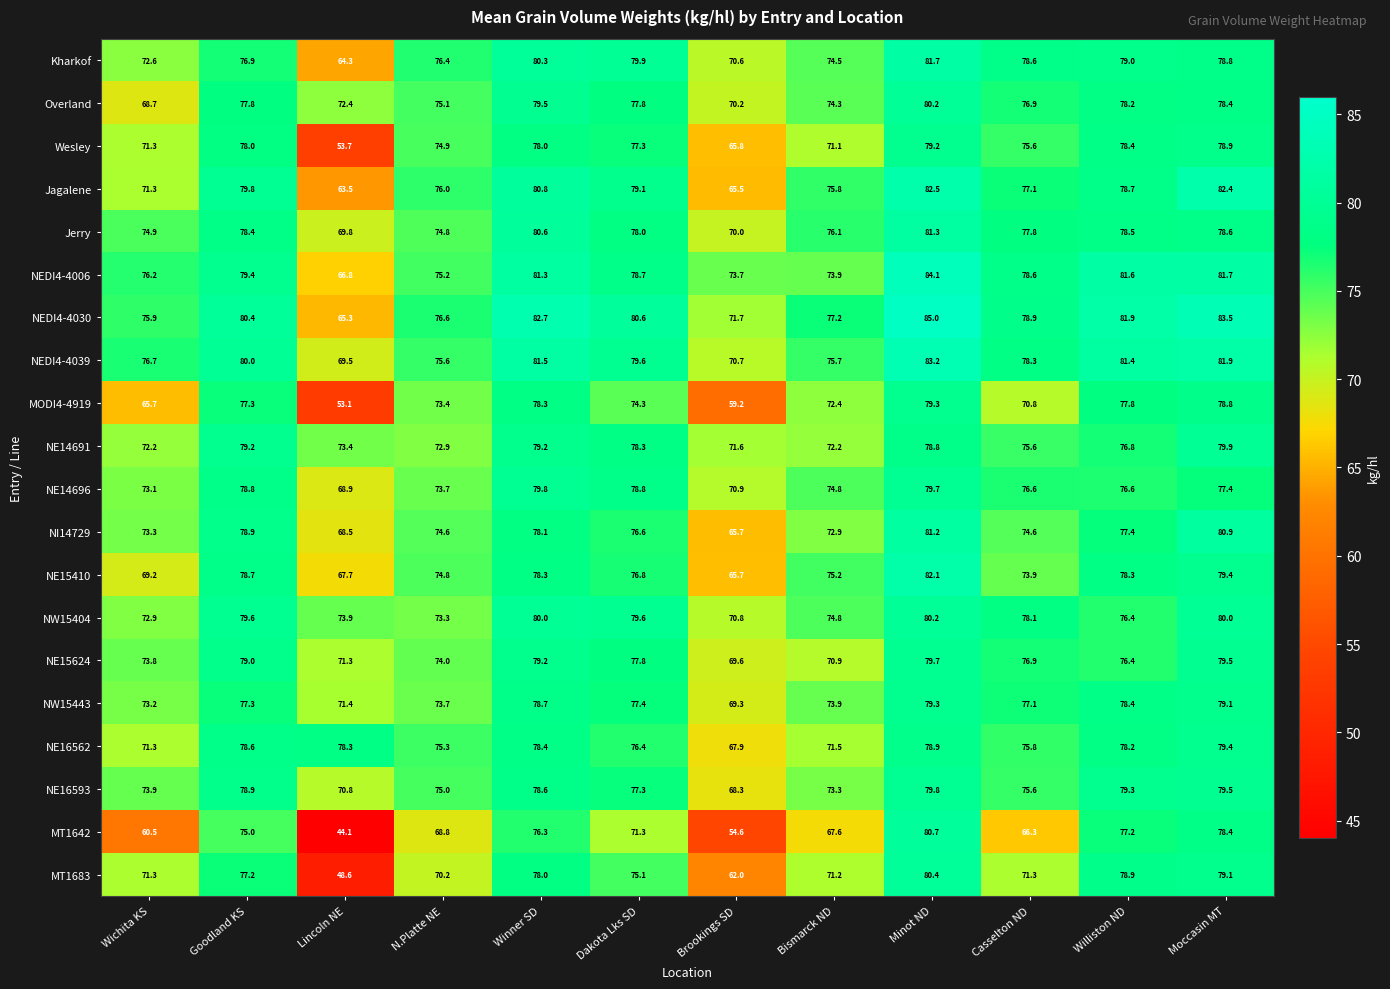

Is it true that NE16562 equals 52.5 at Dakota Lks SD?

False